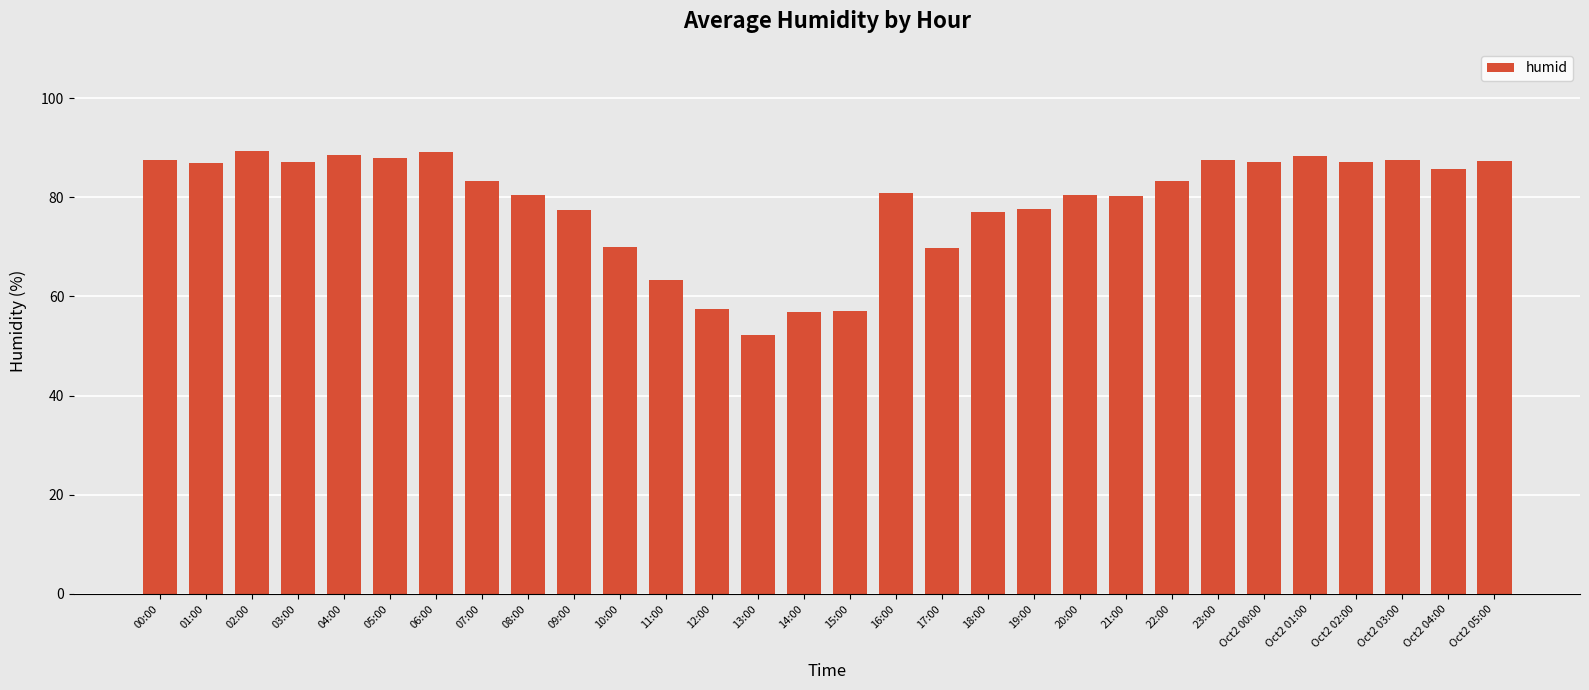

What is the difference between the second highest and minimum values?

37.0